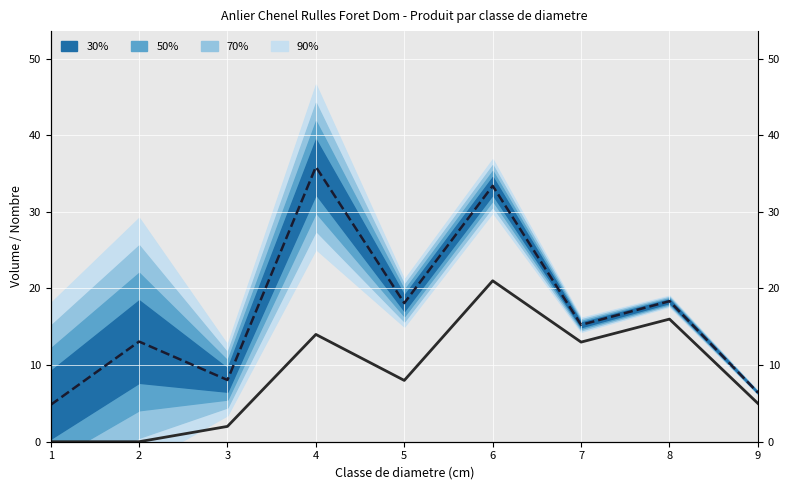

How many data points in produit_vtrh are above 8?

4